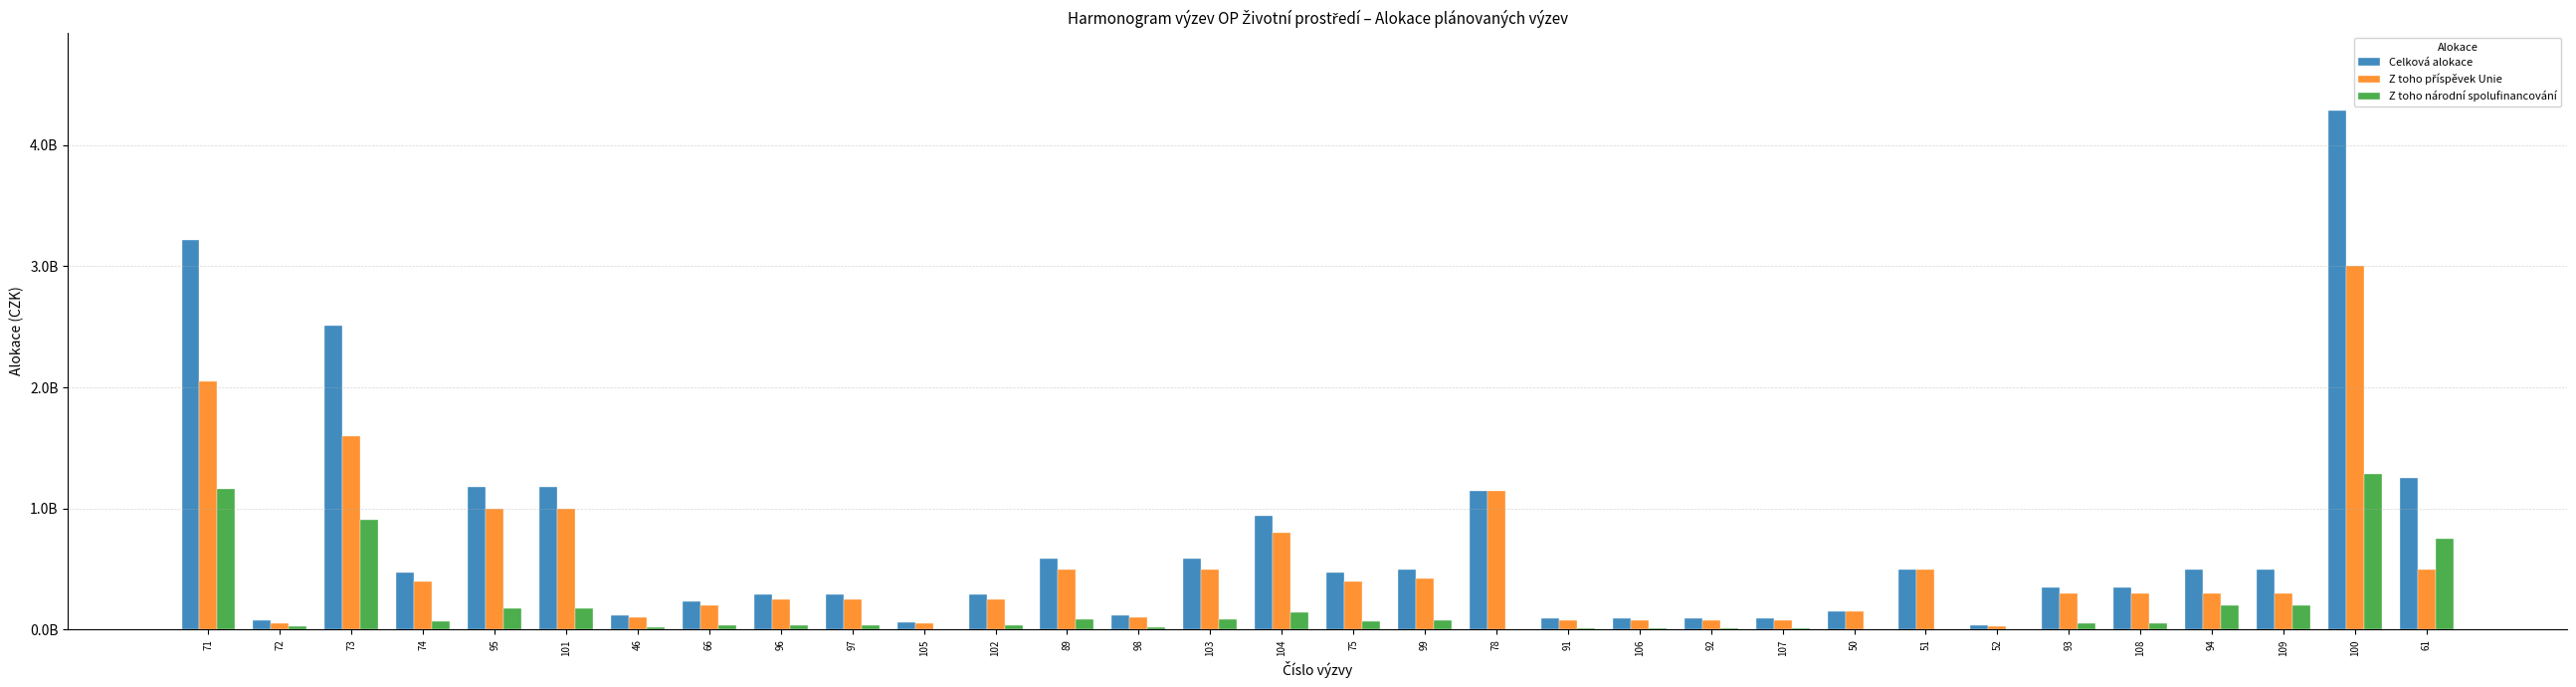

Reading left to right, what are all the values shown in this chart?

Celková alokace: 71=3215686274.5	72=78431372.5	73=2509803921.6	74=470588235.3	95=1176470588.2	101=1176470588.0	46=117647058.8	66=235294117.7	96=287500000.0	97=287500000.0	105=57500000.0	102=287500000.0	89=588235294.1	98=117647058.8	103=588235294.1	104=941176470.6	75=470588235.3	99=494117647.1	78=1150000000.0	91=94117647.1	106=94117647.1	92=94117647.1	107=94117647.1	50=150000000.0	51=500000000.0	52=35294117.6	93=352941176.5	108=352941176.5	94=500000000.0	109=500000000.0	100=4285714285.7	61=1250000000.0
Z toho příspěvek Unie: 71=2050000000.0	72=50000000.0	73=1600000000.0	74=400000000.0	95=1000000000.0	101=1000000000.0	46=100000000.0	66=200000000.0	96=250000000.0	97=250000000.0	105=50000000.0	102=250000000.0	89=500000000.0	98=100000000.0	103=500000000.0	104=800000000.0	75=400000000.0	99=420000000.0	78=1150000000.0	91=80000000.0	106=80000000.0	92=80000000.0	107=80000000.0	50=150000000.0	51=500000000.0	52=30000000.0	93=300000000.0	108=300000000.0	94=300000000.0	109=300000000.0	100=3000000000.0	61=500000000.0
Z toho národní spolufinancování: 71=1165686274.5	72=28431372.6	73=909803921.6	74=70588235.3	95=176470588.2	101=176470588.0	46=17647058.8	66=35294117.6	96=37500000.0	97=37500000.0	105=7500000.0	102=37500000.0	89=88235294.1	98=17647058.8	103=88235294.1	104=141176470.6	75=70588235.3	99=74117647.1	78=0.0	91=14117647.1	106=14117647.1	92=14117647.1	107=14117647.1	50=0.0	51=0.0	52=5294117.7	93=52941176.5	108=52941176.5	94=200000000.0	109=200000000.0	100=1285714285.7	61=750000000.0